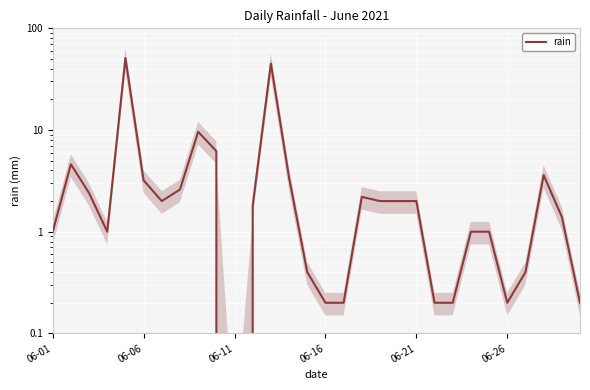

The value at 17 is 3.5. True or false?

False